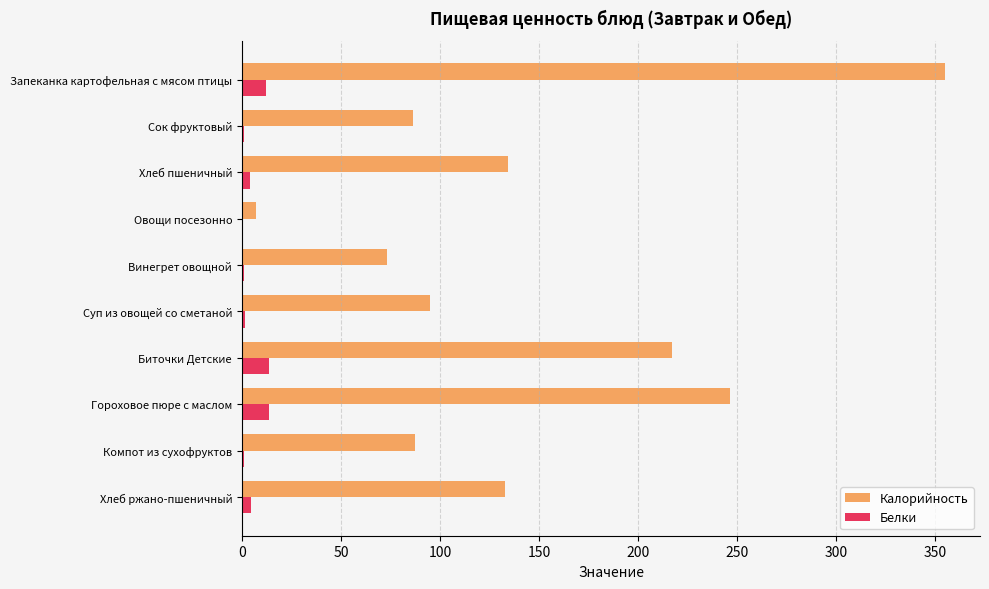

What is the sum of all Белки values?

53.4